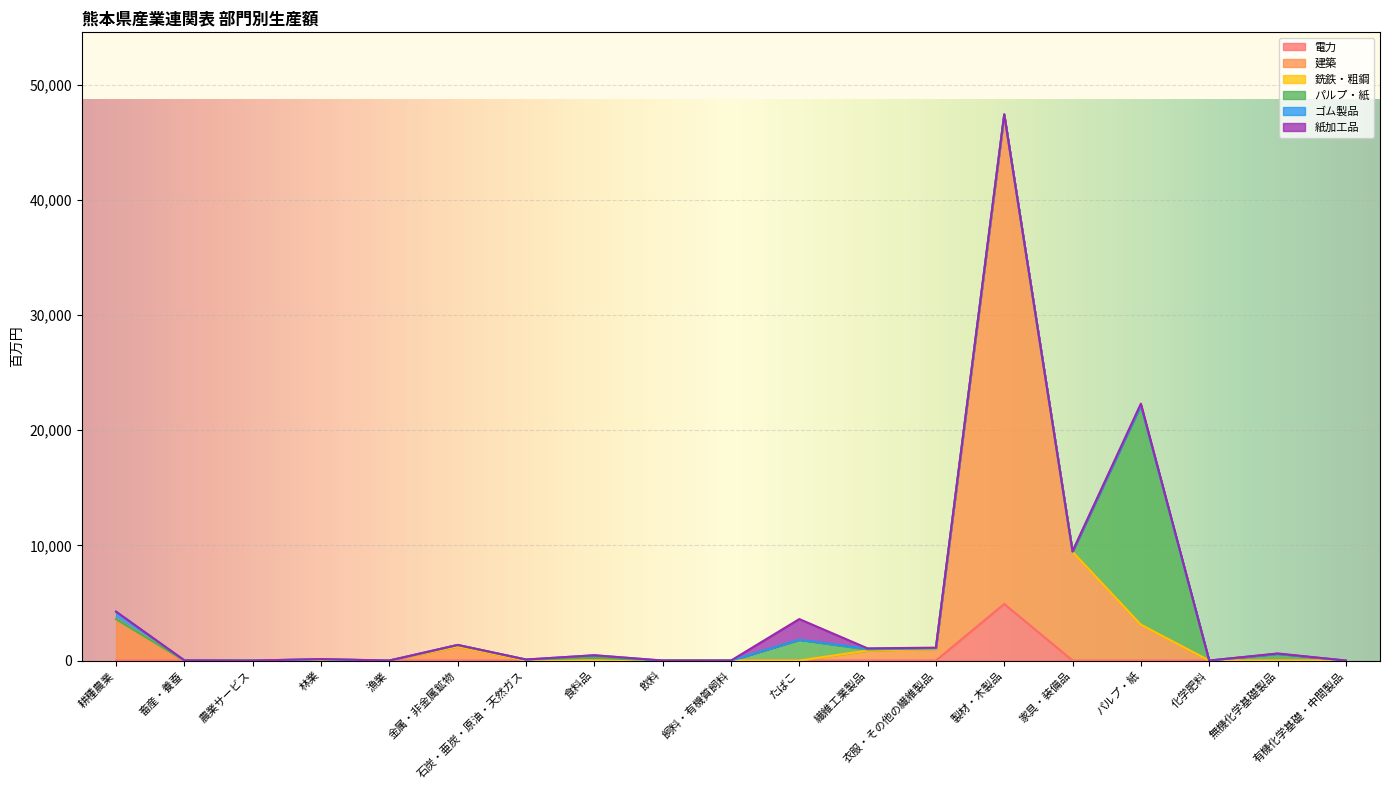

At 林業, list the series in order from smallest to largest.

電力, 銑鉄・粗鋼, 紙加工品, ゴム製品, パルプ・紙, 建築